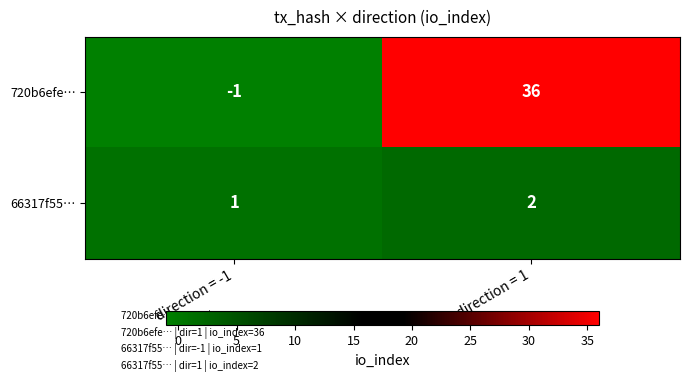

Count the number of data series in this chart.

2